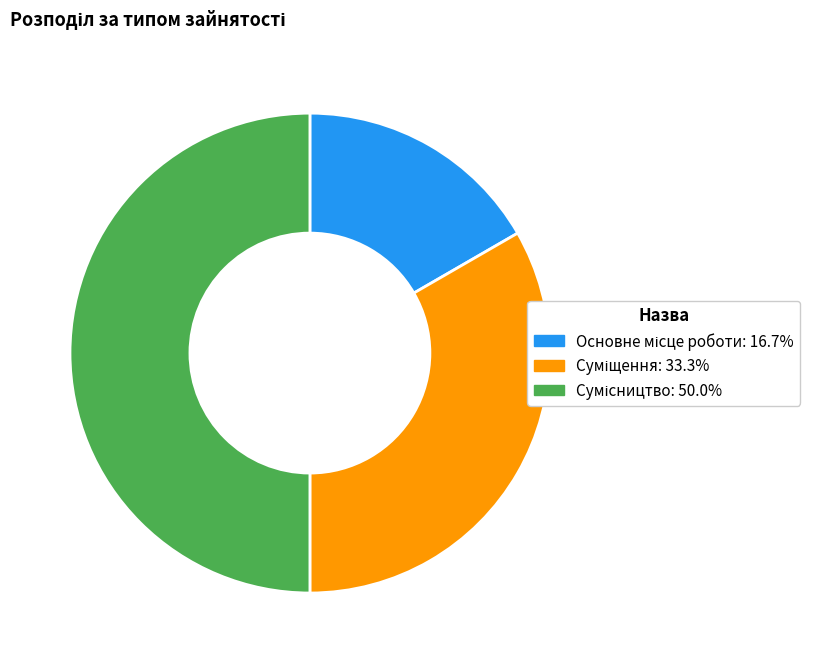

How many slices are in this pie chart?

3